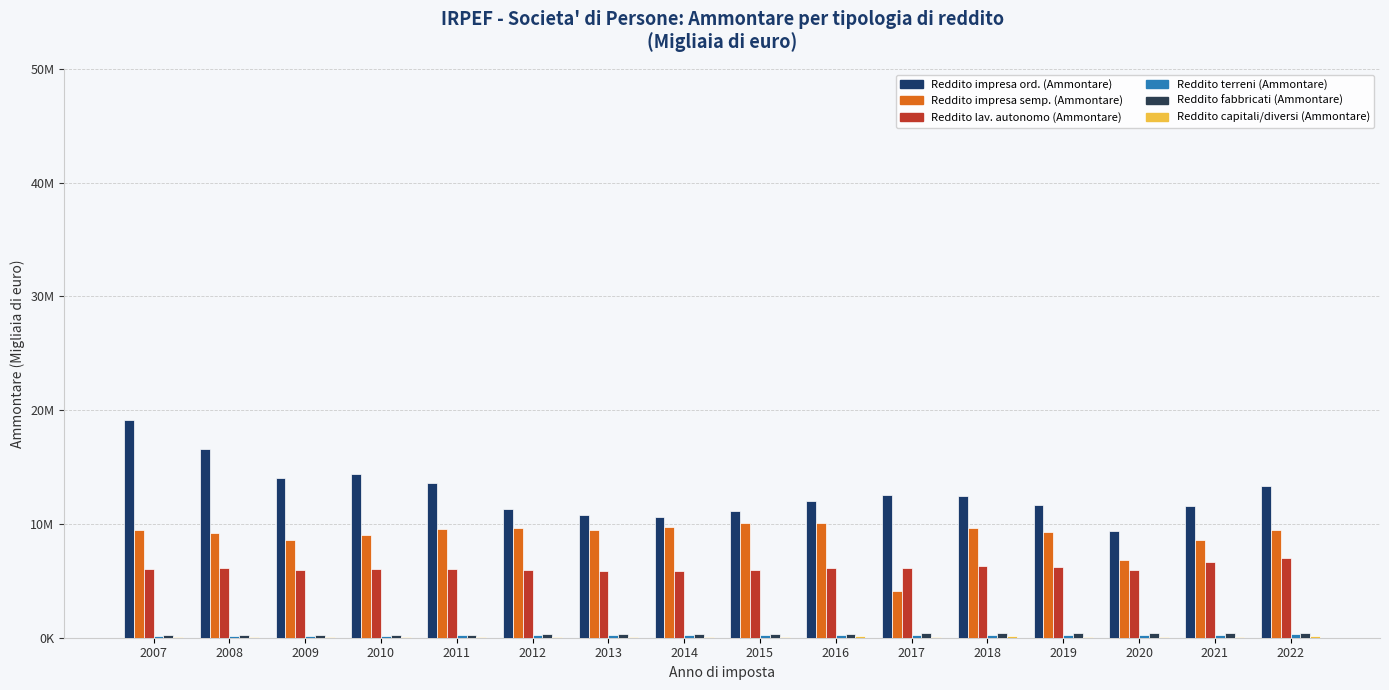

List the series in order of their peak value, highest first.

Reddito impresa ord. (Ammontare), Reddito impresa semp. (Ammontare), Reddito lav. autonomo (Ammontare), Reddito fabbricati (Ammontare), Reddito terreni (Ammontare), Reddito capitali/diversi (Ammontare)